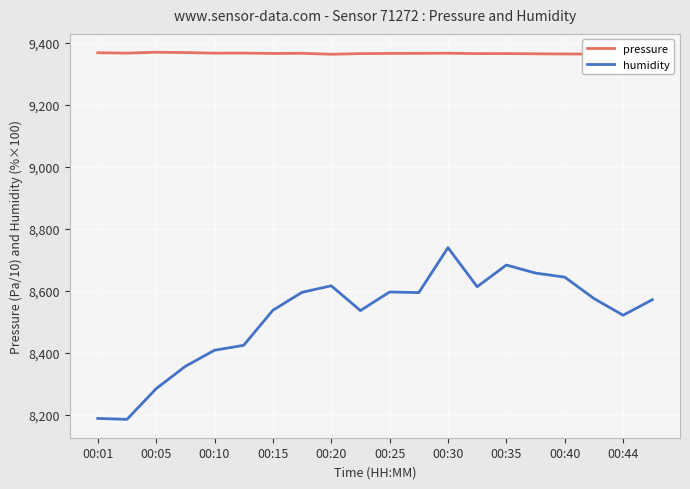

The value of humidity at 00:20 is 5380. True or false?

False